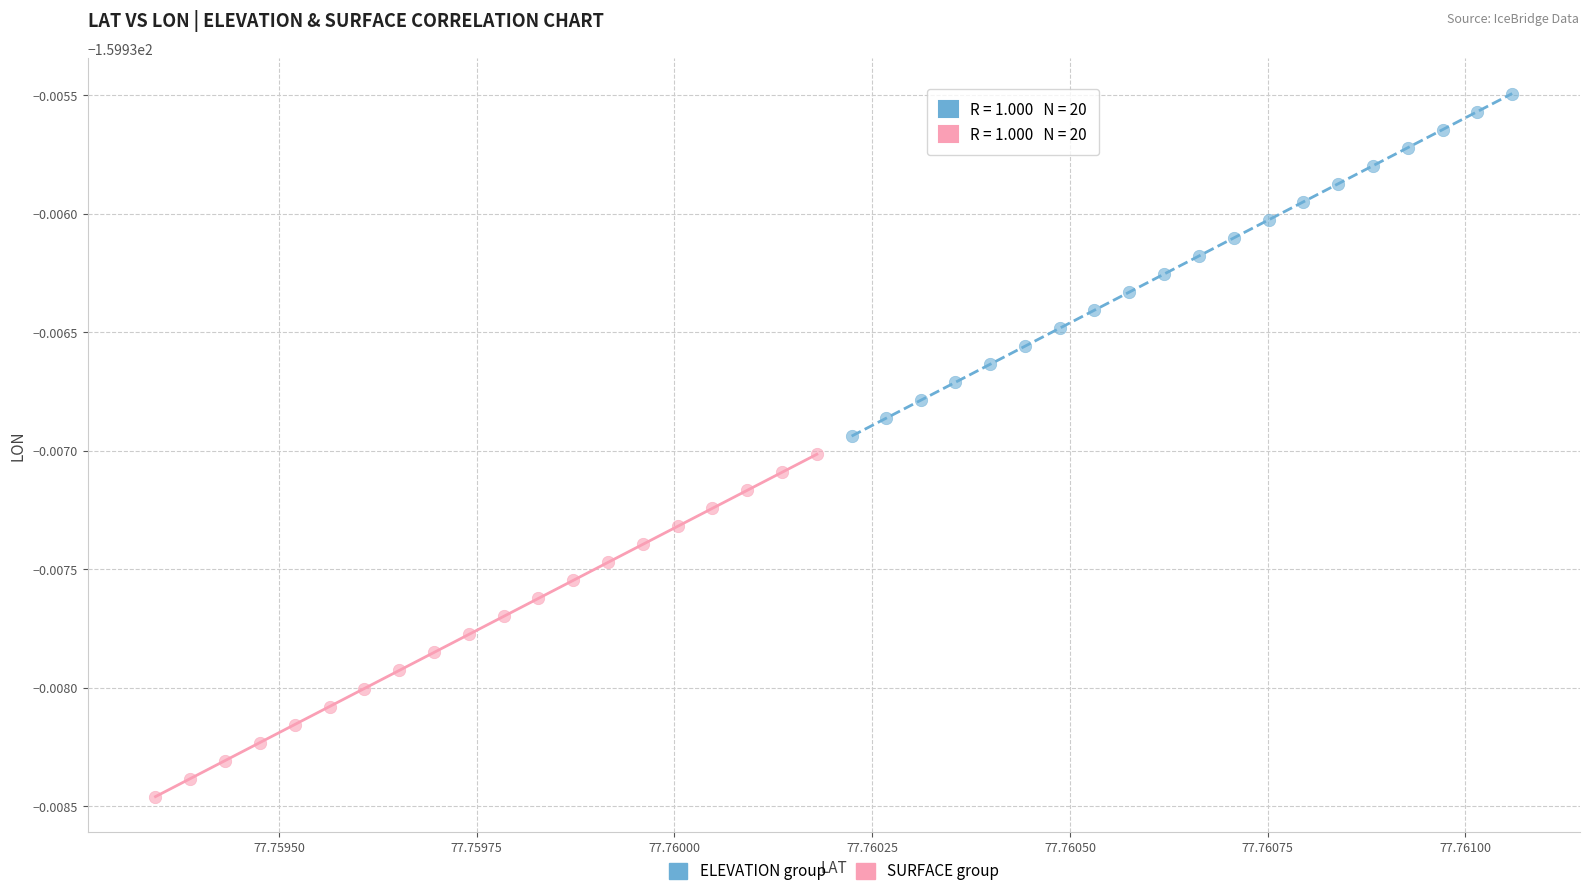

What are all the series names shown in the legend?

ELEVATION group, SURFACE group